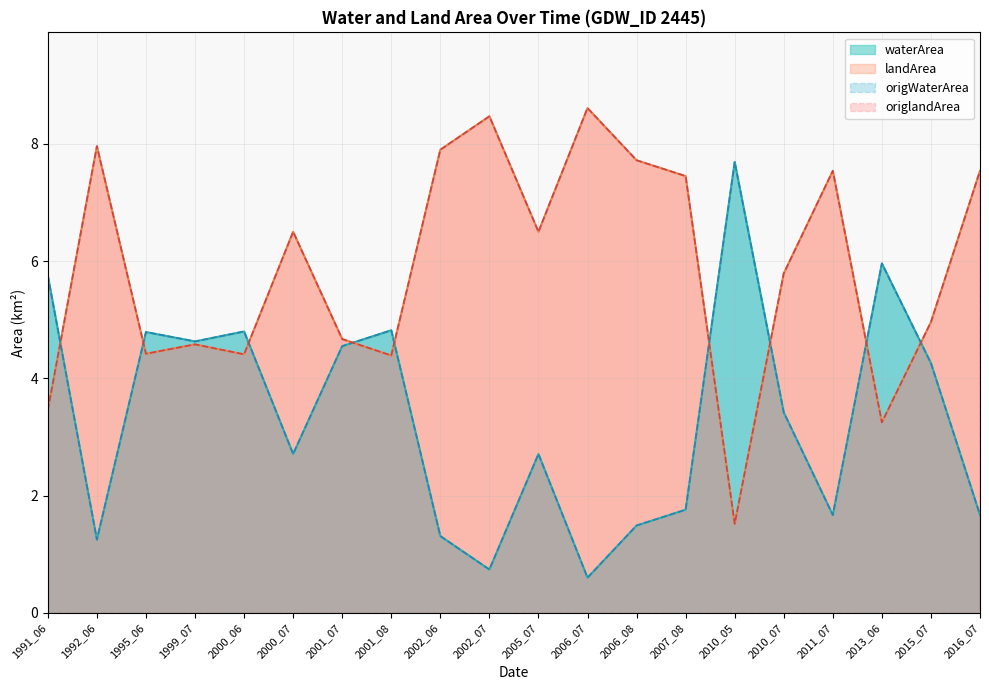

What is the total value across all series at 1999_07?

18.4